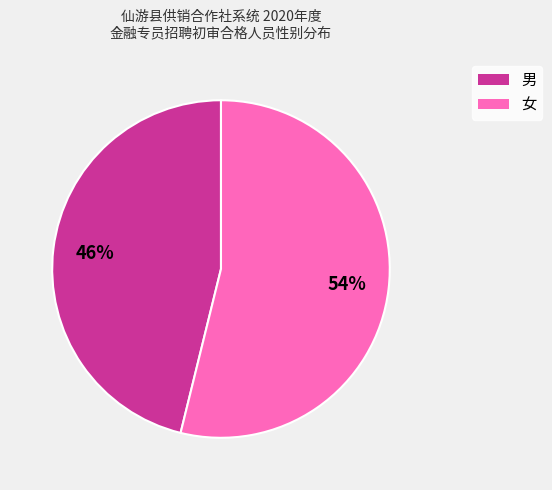

True or false: 女 accounts for 54% of the total.

True